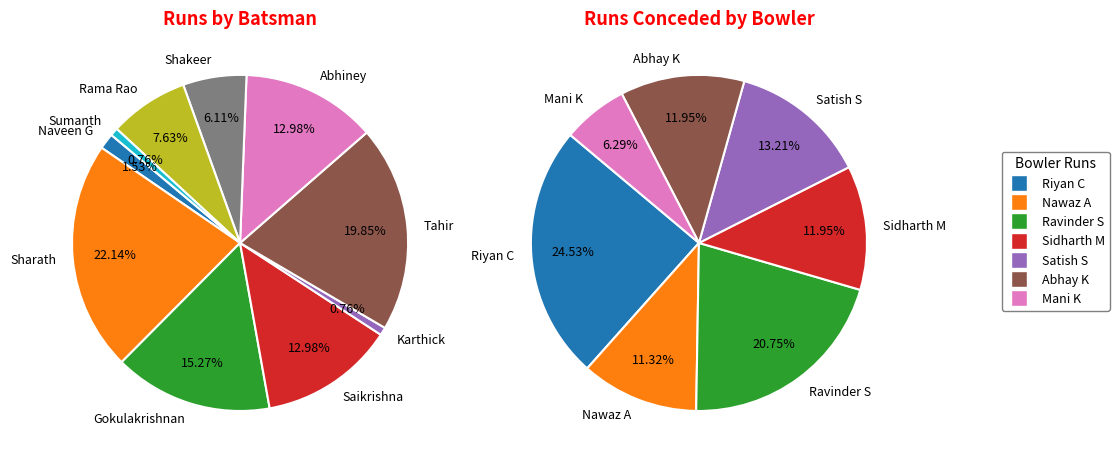

Combined, do Saikrishna and Sumanth account for over 50%?

No